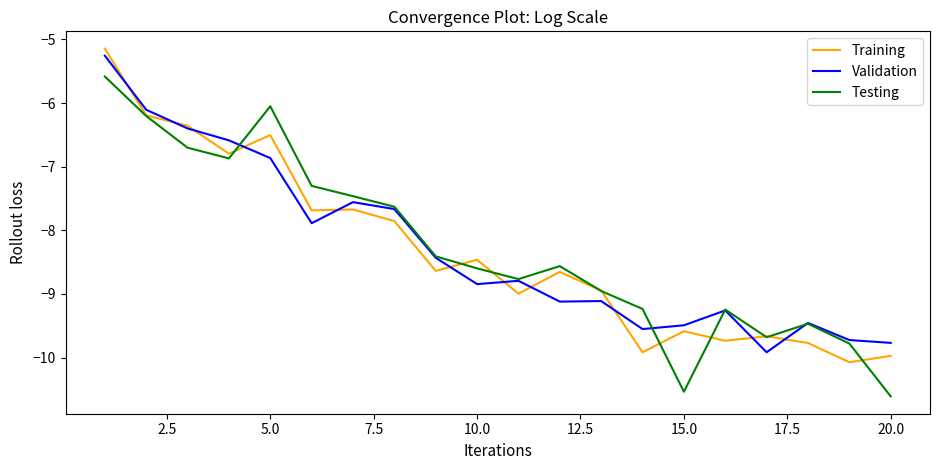

What is the greatest value displayed?

-5.1